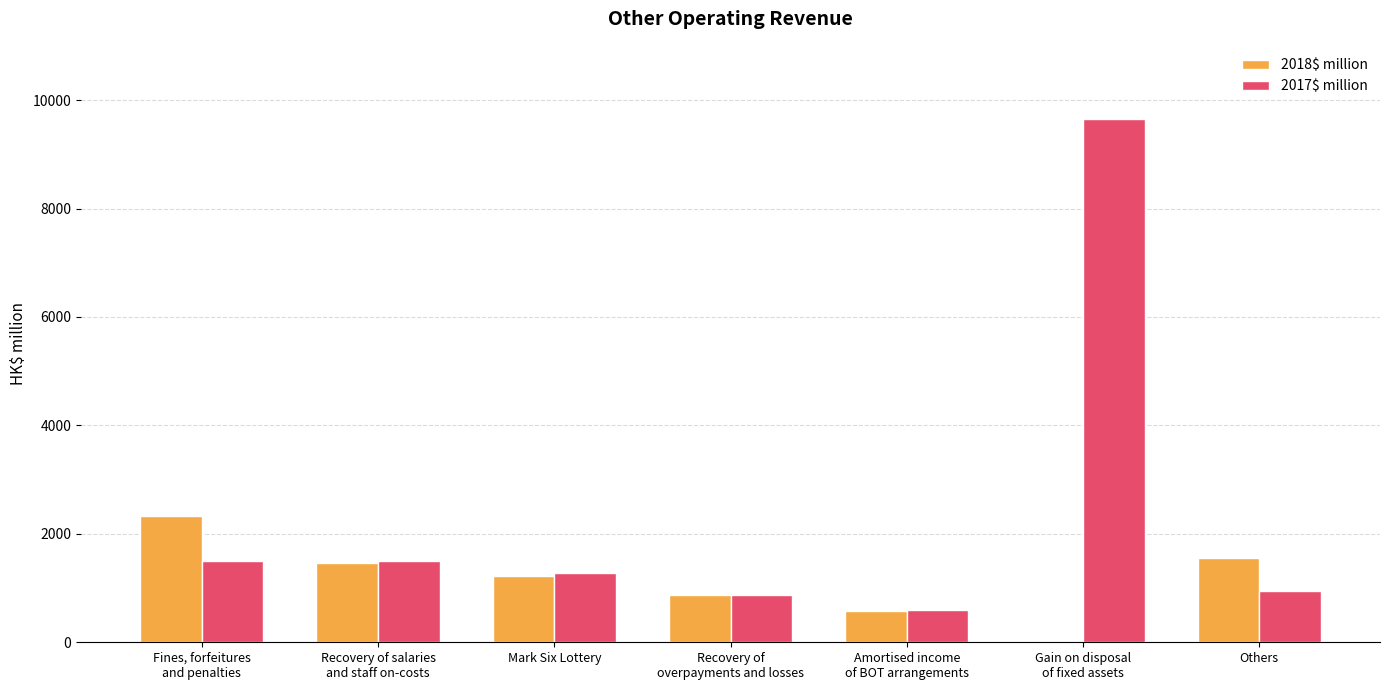

Is it true that 2018$ million equals 2327 at Fines, forfeitures
and penalties?

True